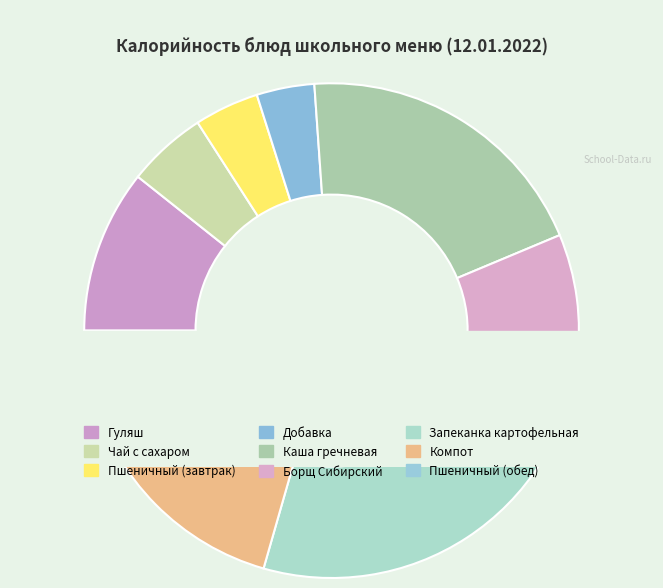

To the nearest percent, what percentage of the pie is Каша гречневая?

20%